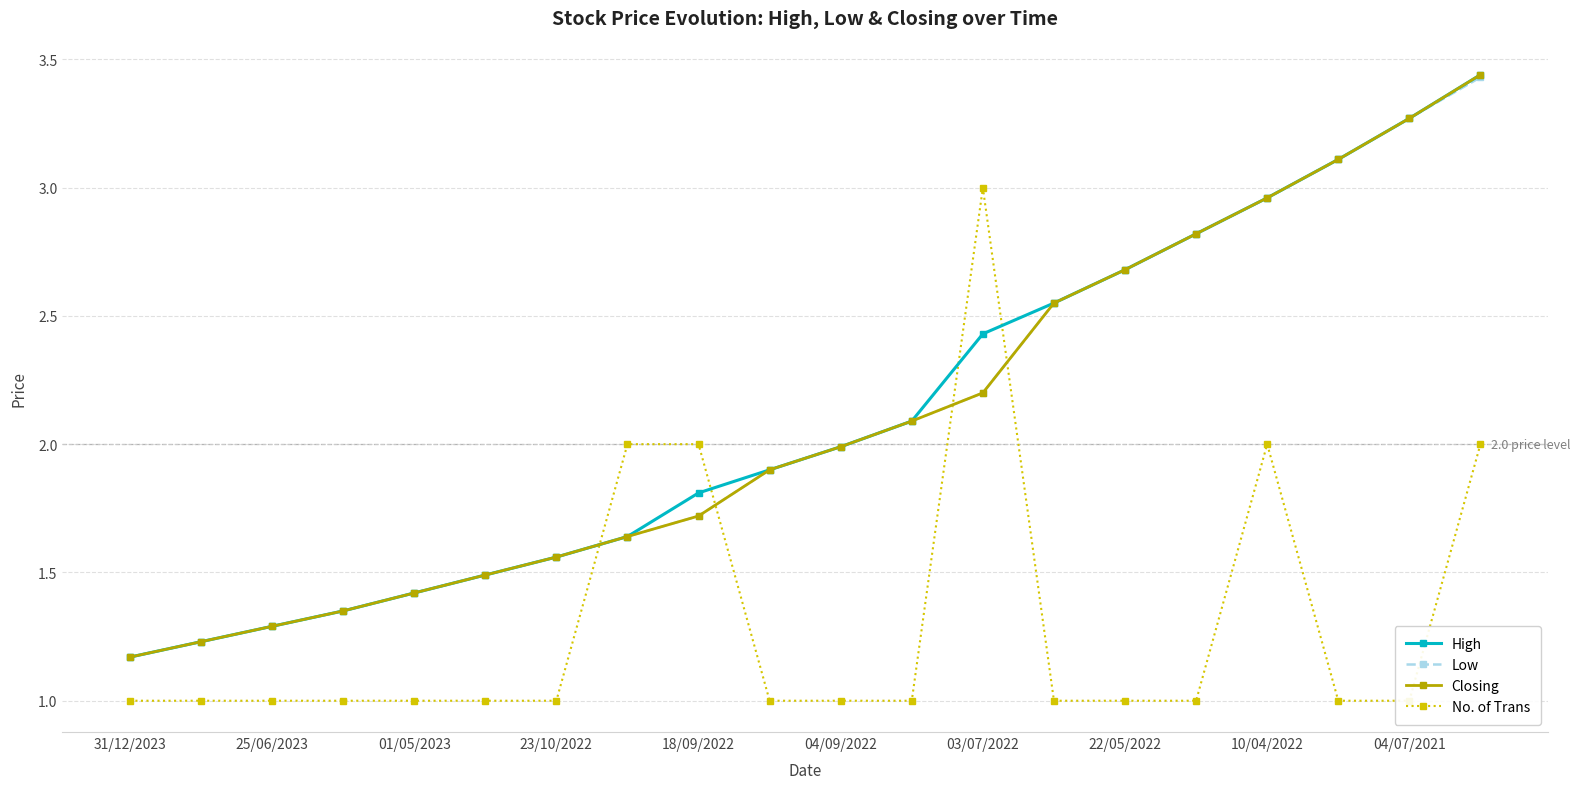

What is the minimum value for High?

1.2